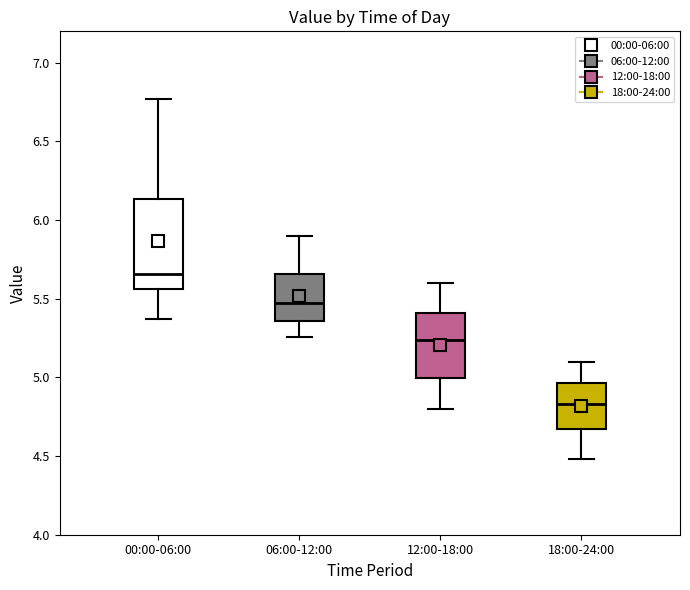

Reading left to right, read every box against the y-axis: the position of its median line, the range the box covers, and the ends of its whiskers. The values are not printed on the chart, so give them approximately, as read against the axis.

00:00-06:00: median 5.65, box 5.55 to 6.15, whiskers 5.35 to 6.75
06:00-12:00: median 5.45, box 5.35 to 5.65, whiskers 5.25 to 5.90
12:00-18:00: median 5.25, box 5.00 to 5.40, whiskers 4.80 to 5.60
18:00-24:00: median 4.85, box 4.70 to 4.95, whiskers 4.50 to 5.10